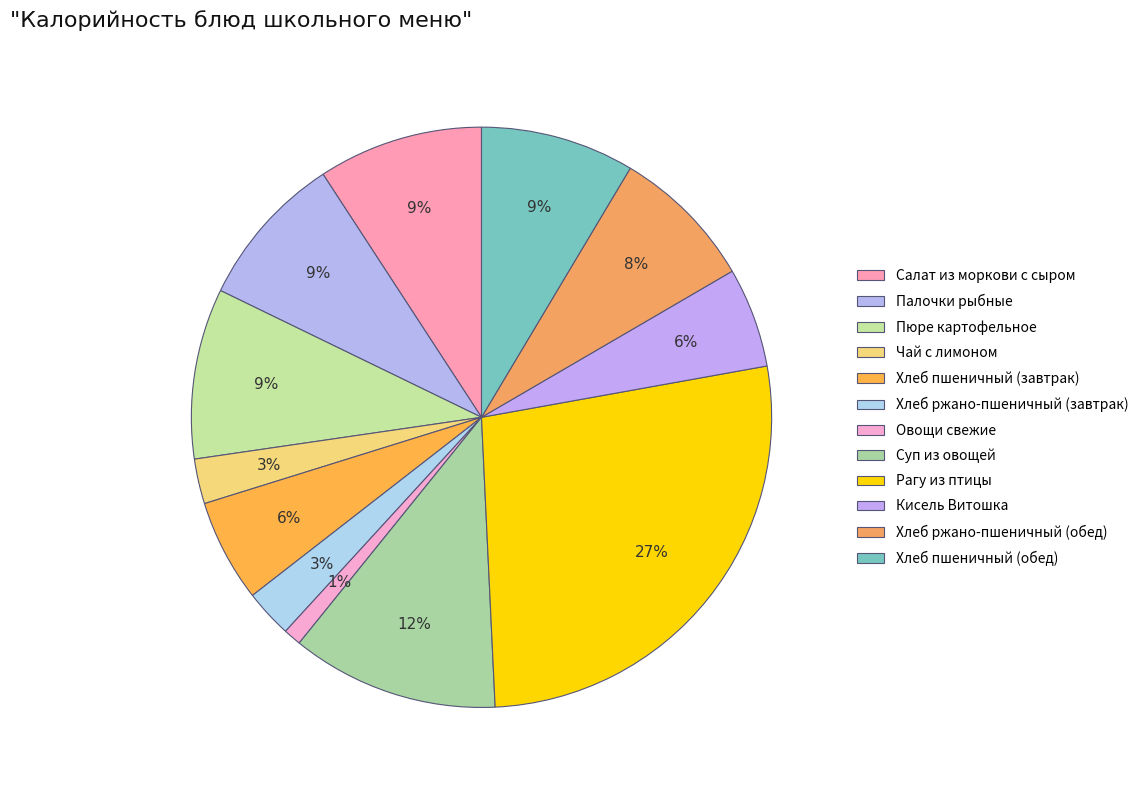

Count the number of slices in the pie.

12